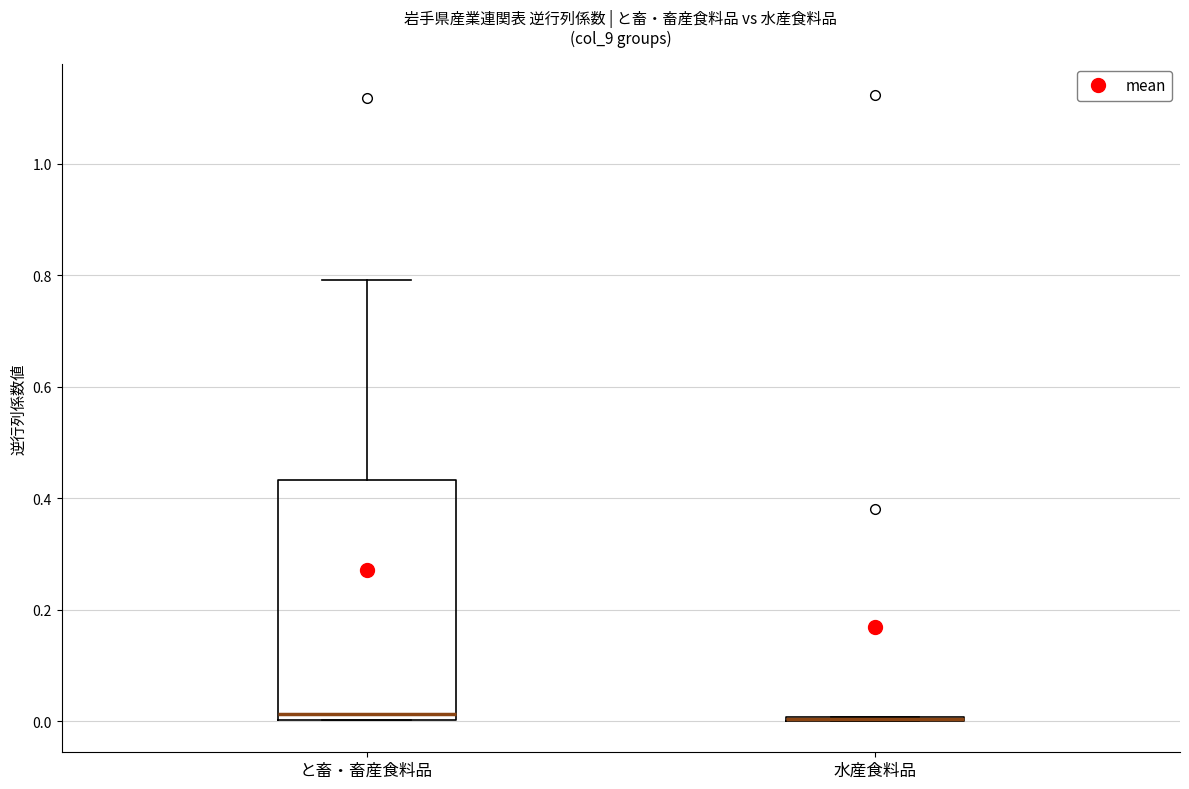

Comparing the boxes themselves (not the whiskers), which one is the tallest?

と畜・畜産食料品